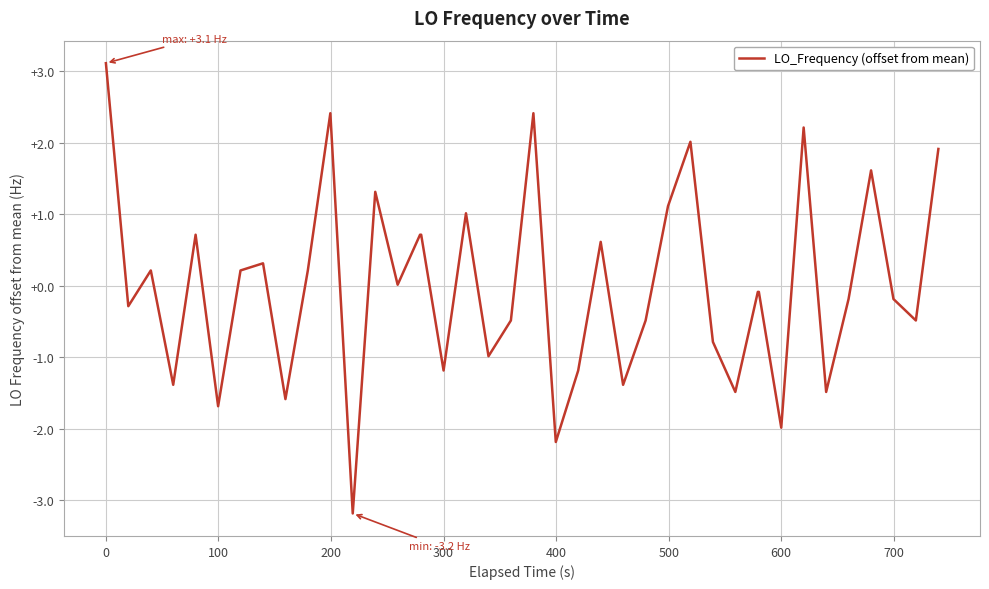

What is the difference between the maximum and minimum values?

6.3